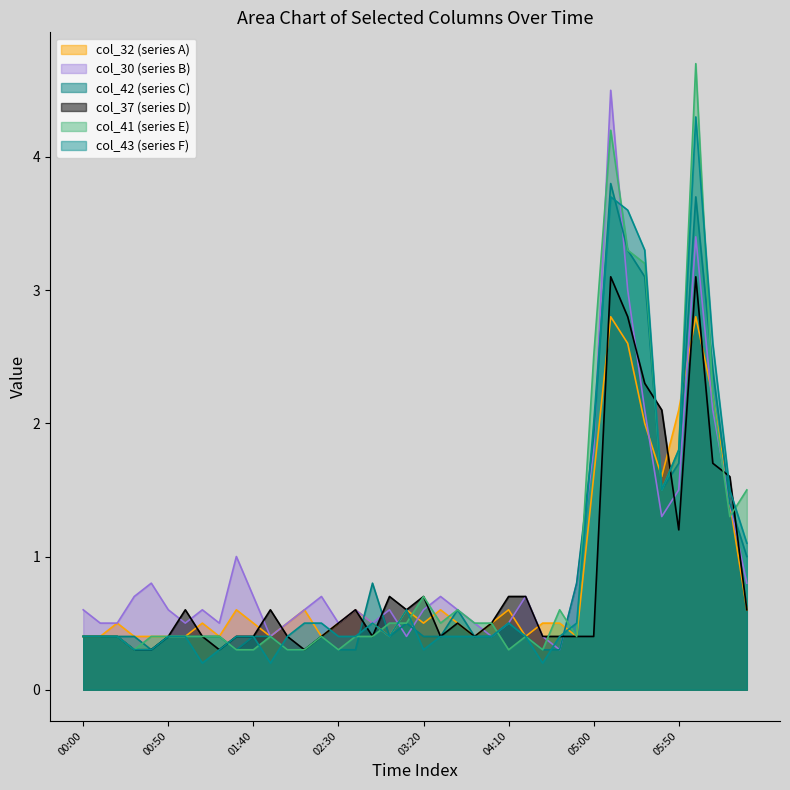

How many times do col_30 and col_43 cross each other?

7